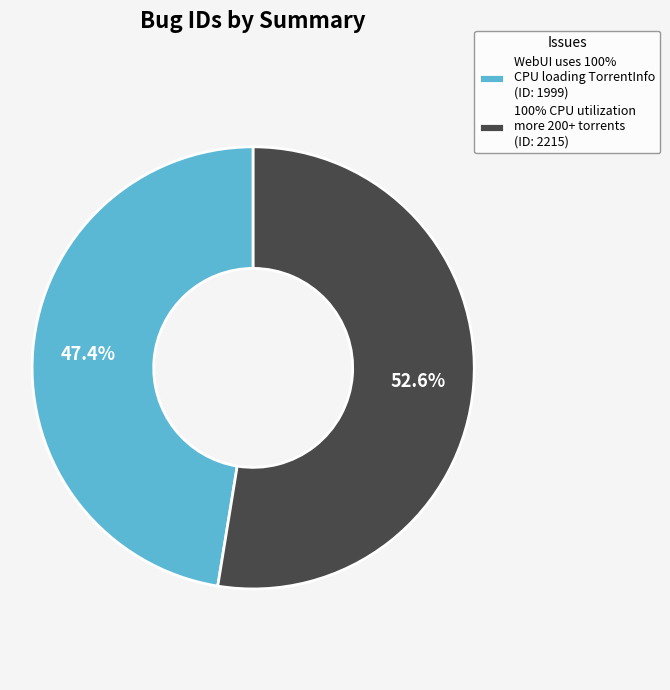

Count the number of slices in the pie.

2